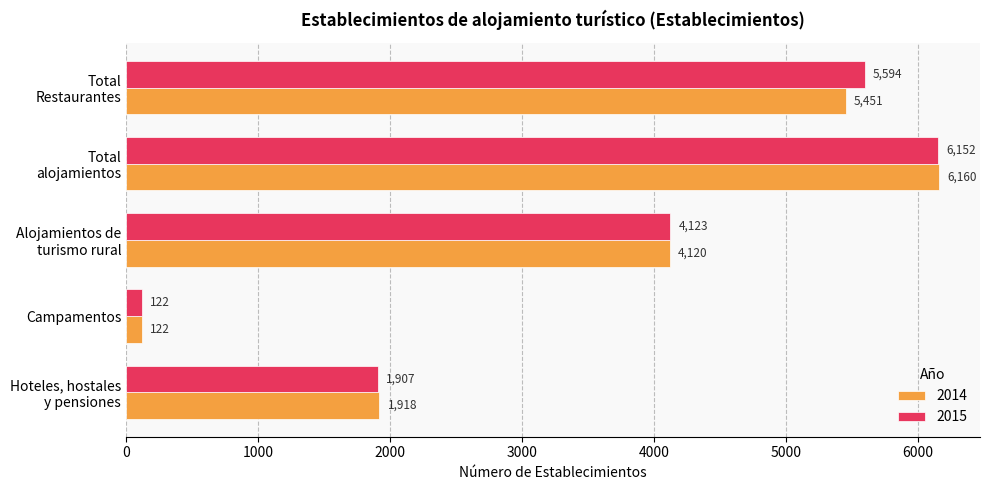

What is the difference between the highest and lowest values at Alojamientos de
turismo rural?

3